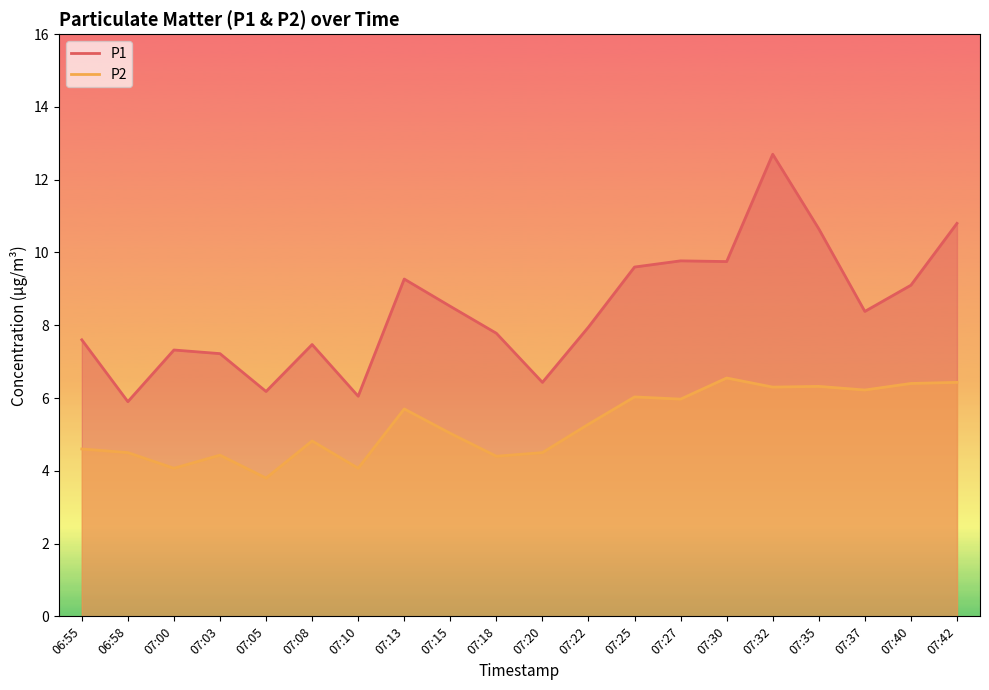

At which category is the sum across all series the highest?

07:32